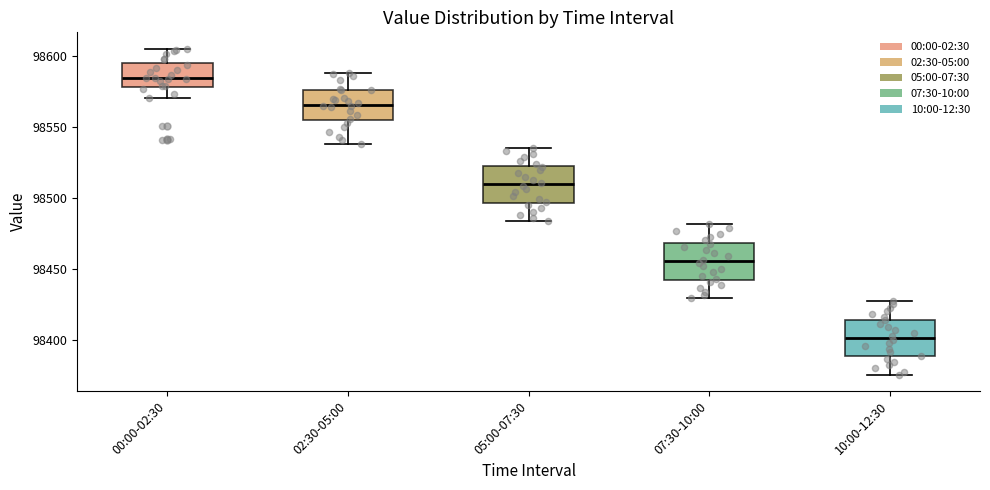

Reading left to right, transcribe this box plot: for each box, give where its median line is, the range the box spans, and where its two whiskers end, as read against the y-axis. The values are not printed on the chart, so give them approximately, as read against the axis.

00:00-02:30: median 98585, box 98580 to 98595, whiskers 98570 to 98605
02:30-05:00: median 98565, box 98555 to 98575, whiskers 98540 to 98590
05:00-07:30: median 98510, box 98495 to 98520, whiskers 98485 to 98535
07:30-10:00: median 98455, box 98440 to 98470, whiskers 98430 to 98480
10:00-12:30: median 98400, box 98390 to 98415, whiskers 98375 to 98425